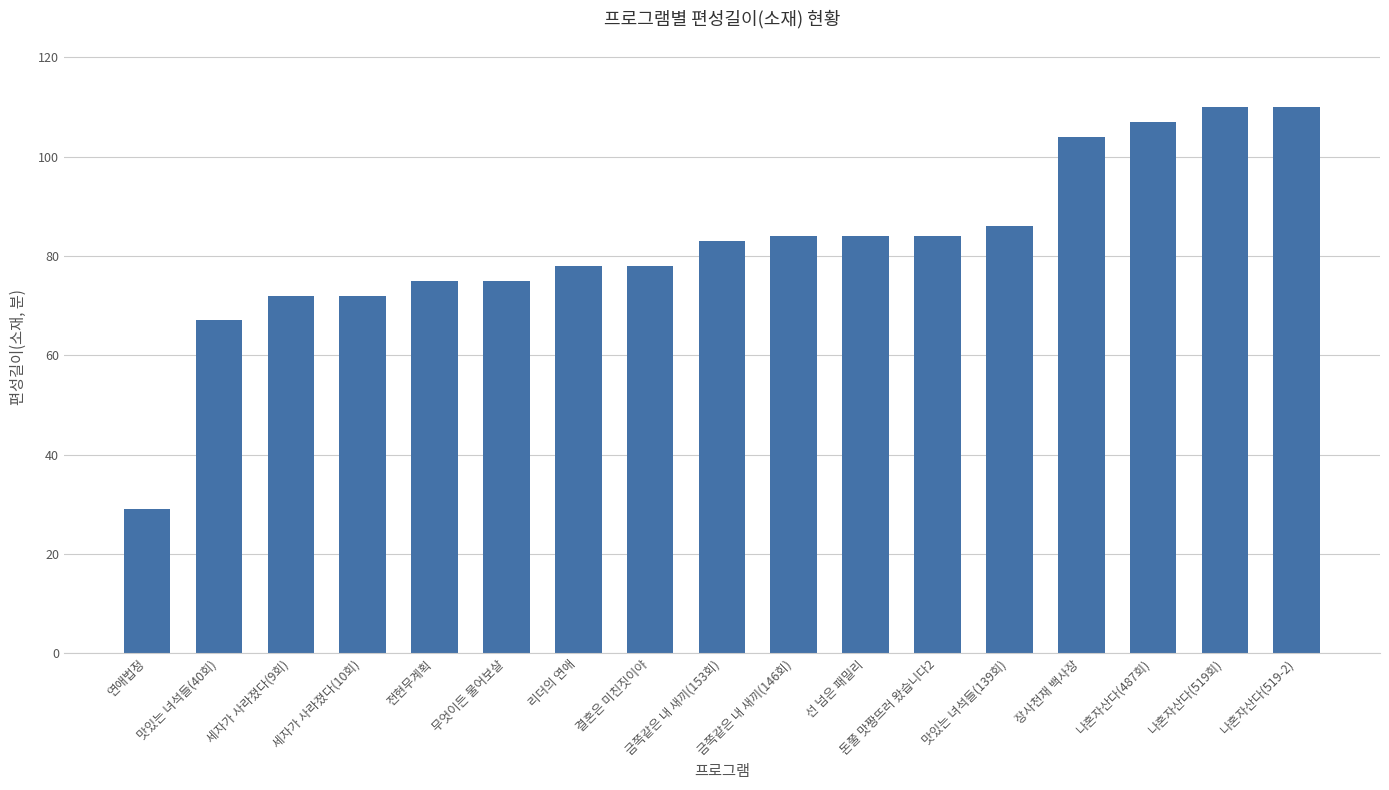

Reading left to right, transcribe all the data shown in this chart.

연애법정=29	맛있는 녀석들(40회)=67	세자가 사라졌다(9회)=72	세자가 사라졌다(10회)=72	전현무계획=75	무엇이든 물어보살=75	리더의 연애=78	결혼은 미친짓이야=78	금쪽같은 내 새끼(153회)=83	금쪽같은 내 새끼(146회)=84	선 넘은 패밀리=84	돈쭐 맛짱뜨러 왔습니다2=84	맛있는 녀석들(139회)=86	장사천재 백사장=104	나혼자산다(487회)=107	나혼자산다(519회)=110	나혼자산다(519-2)=110